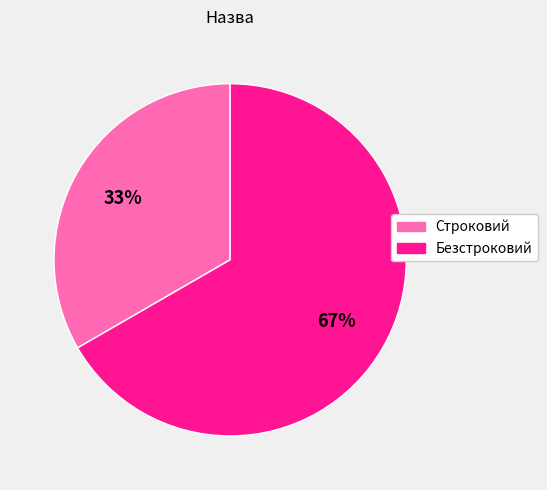

Do Строковий and Безстроковий together represent more than half of the pie?

Yes